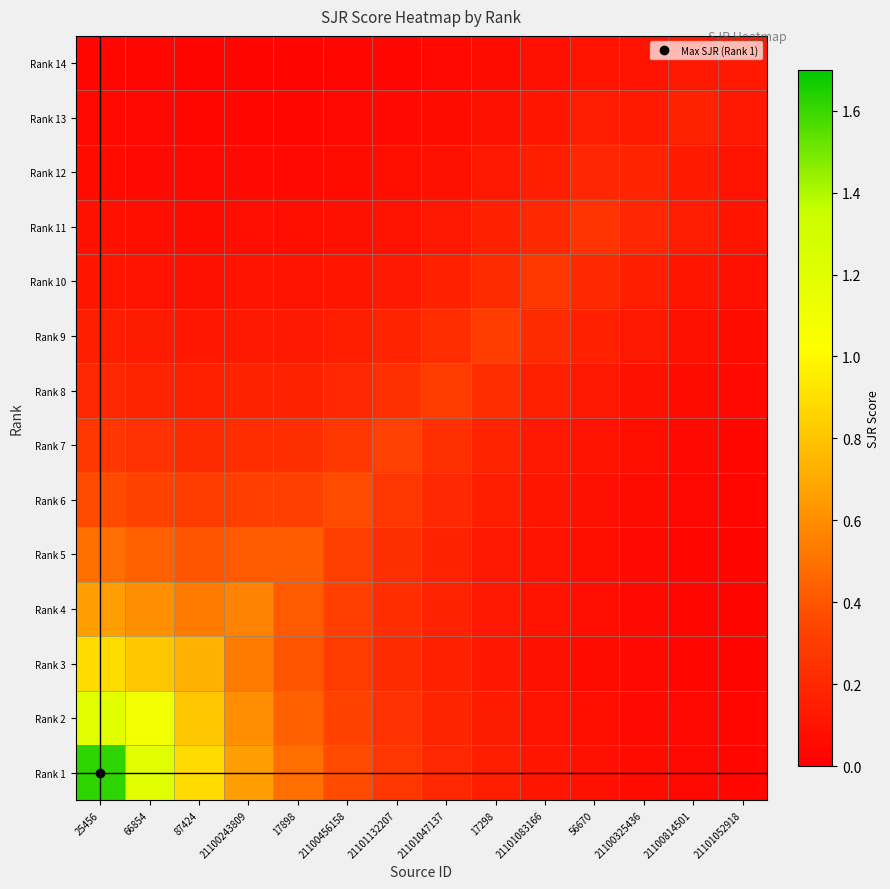

List the series in order of their peak value, highest first.

Rank 1, Rank 2, Rank 3, Rank 4, Rank 5, Rank 6, Rank 7, Rank 8, Rank 9, Rank 10, Rank 11, Rank 12, Rank 13, Rank 14